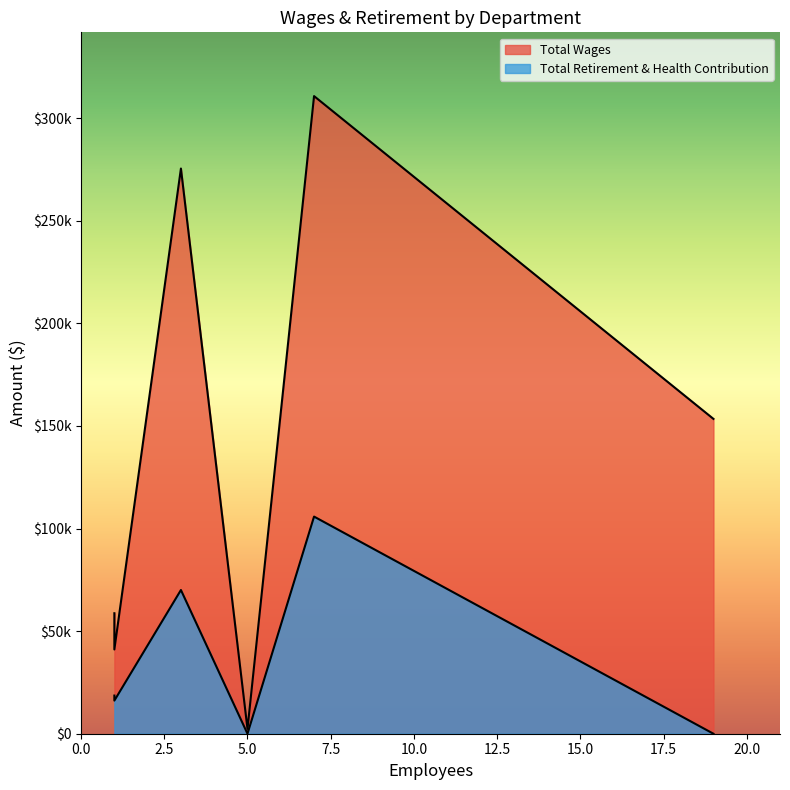

What is the label of the 6th point from the left?

Board Members